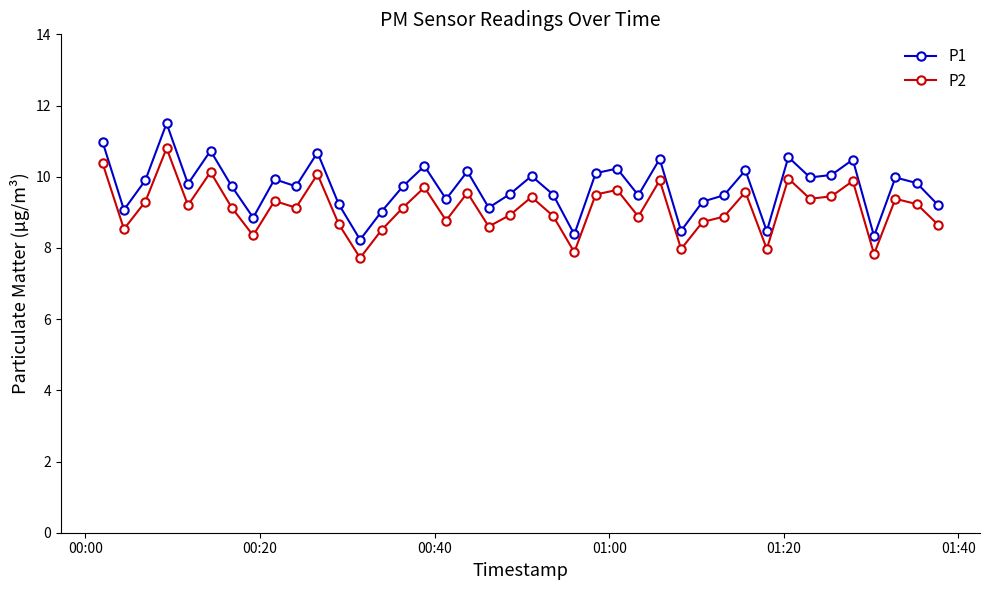

True or false: P1 and P2 intersect in this chart.

False